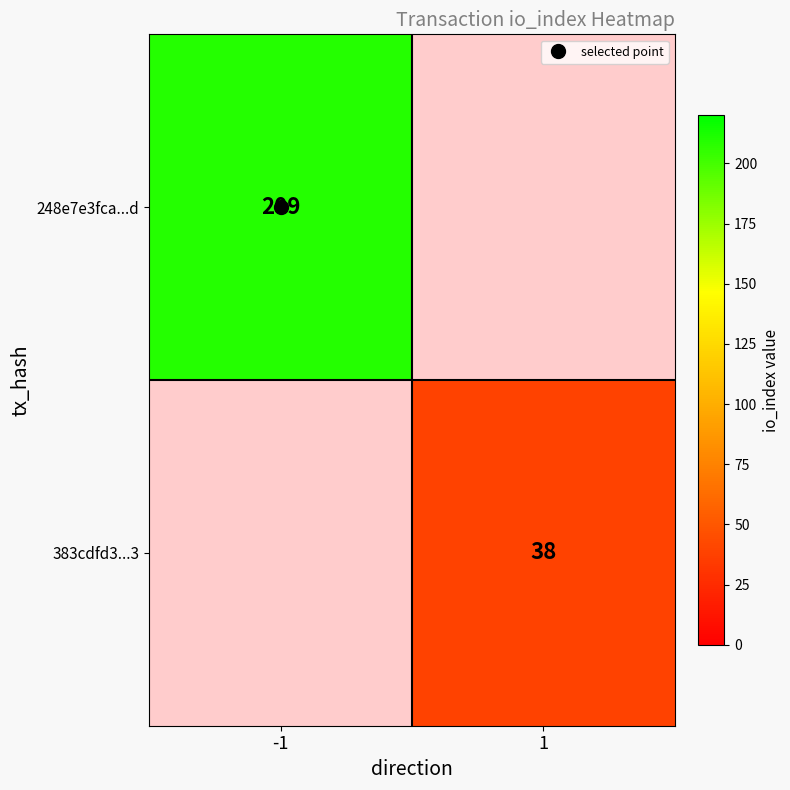

The value of 248e7e3fca...d at -1 is 209.0. True or false?

True